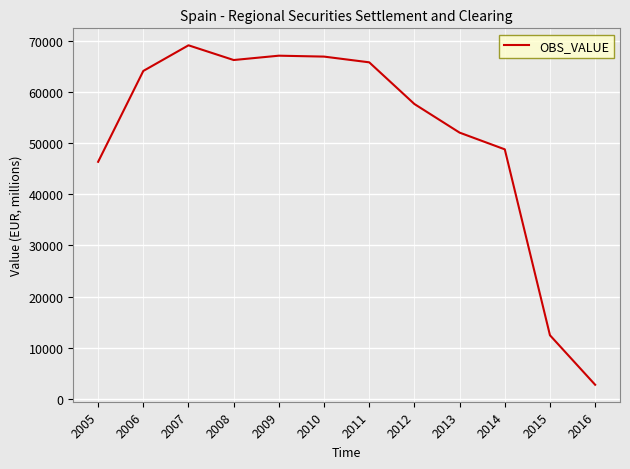

What is the change in value from 2012 to 2016?

-54808